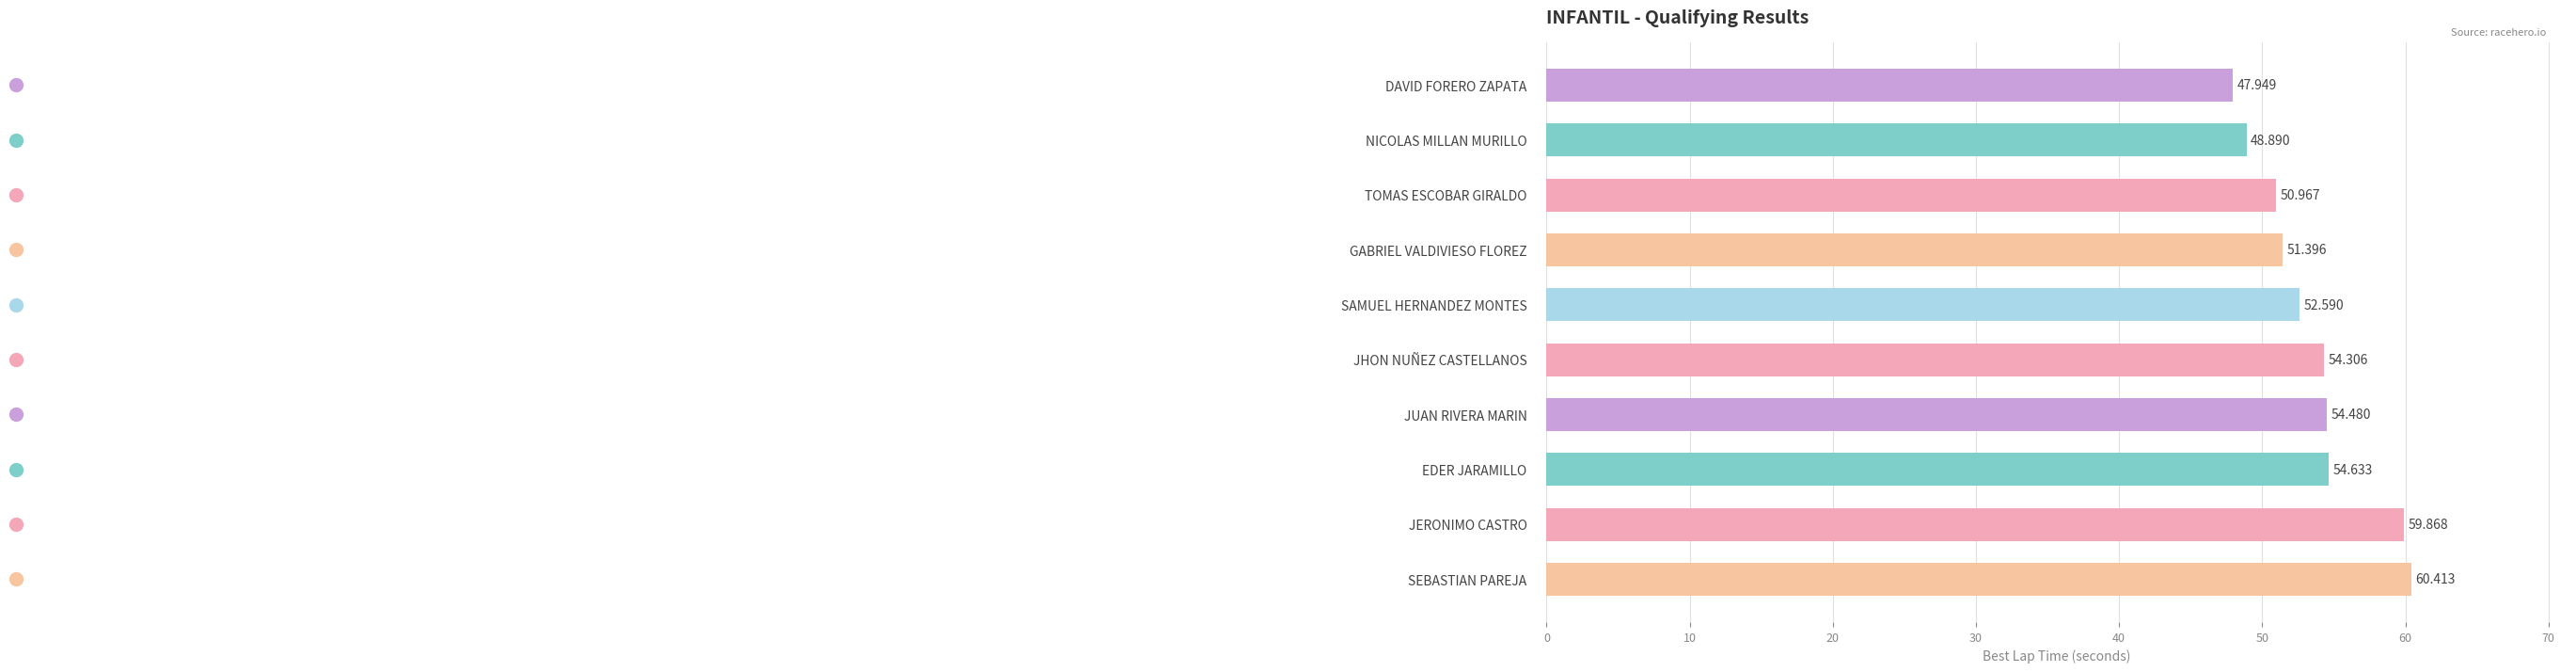

What is the label of the 1st bar from the bottom?

SEBASTIAN PAREJA